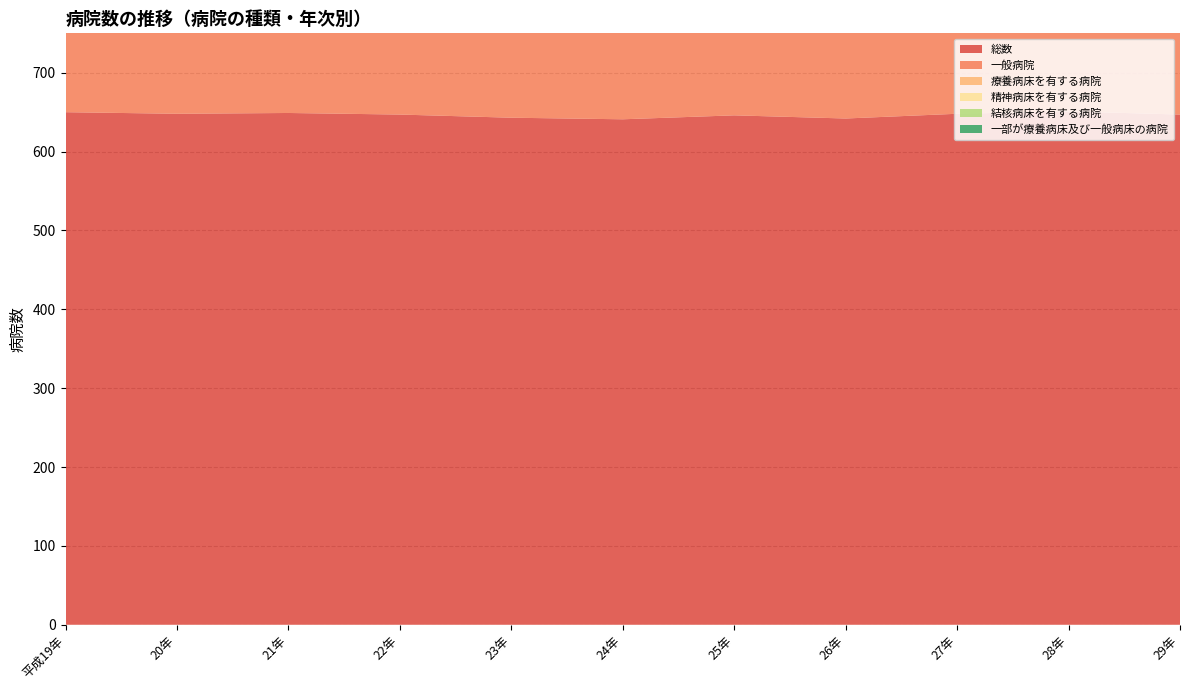

Reading right to left, transcribe all the data shown in this chart.

総数: 647	651	648	642	646	641	643	647	649	648	650
一般病院: 597	601	598	592	595	590	592	593	594	594	596
療養病床を有する病院: 252	256	250	245	246	243	238	235	237	235	237
精神病床を有する病院: 113	113	112	112	114	115	115	117	115	115	117
結核病床を有する病院: 16	17	17	18	19	19	19	20	21	21	23
一部が療養病床及び一般病床の病院: 75	76	75	75	77	78	78	77	76	77	81